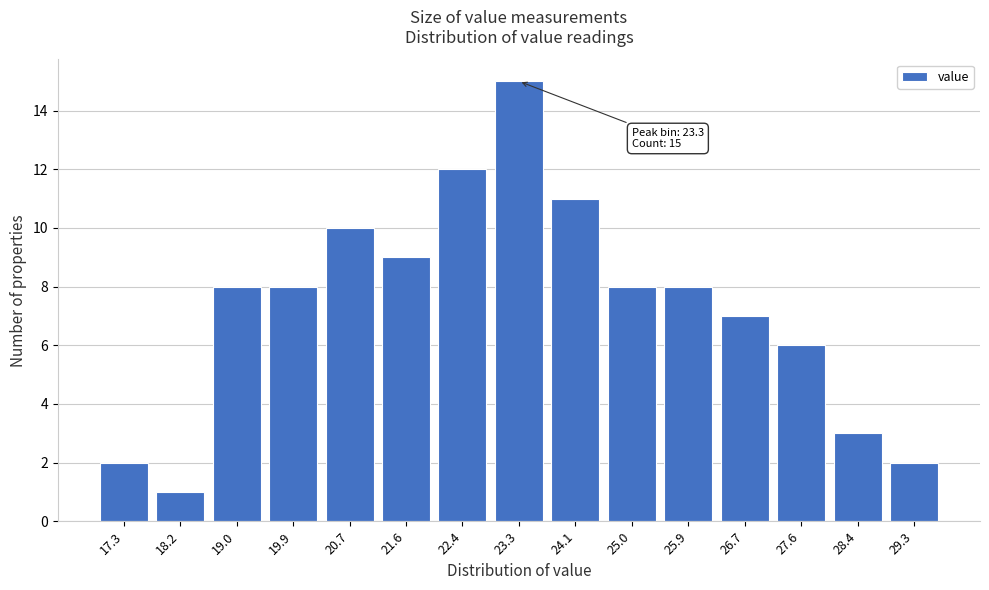

Reading left to right, extract all data points from this chart.

2	1	8	8	10	9	12	15	11	8	8	7	6	3	2